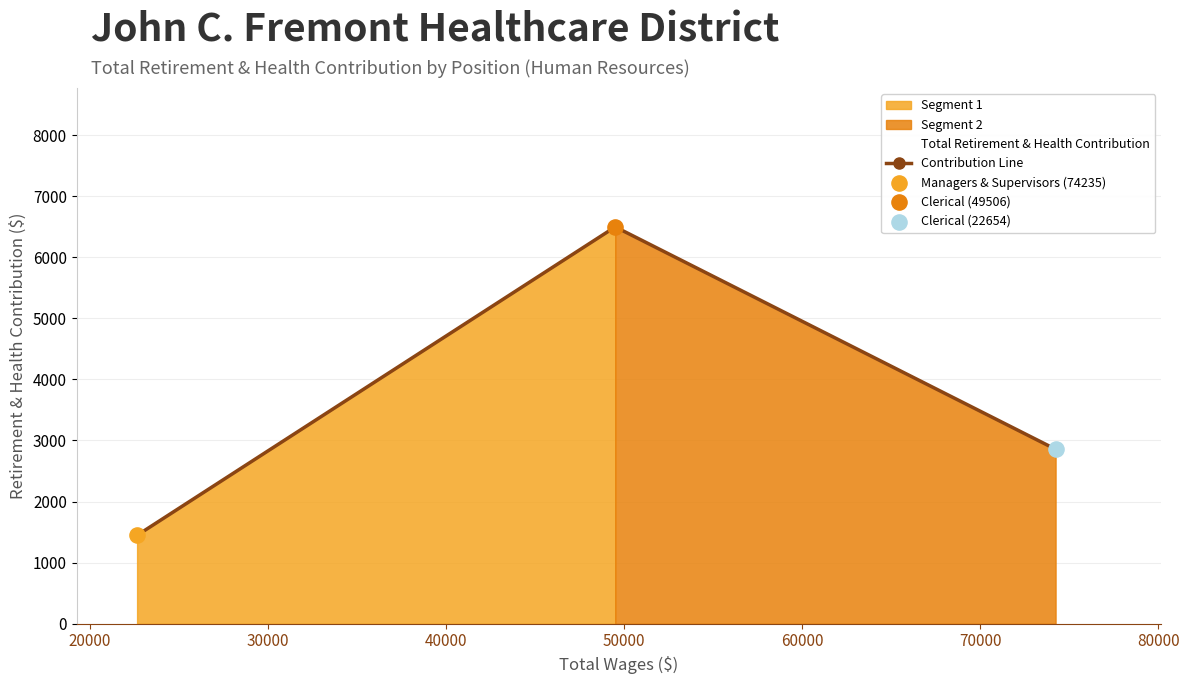

What is the value of the Contribution Line point at the 1st from the left?

1447